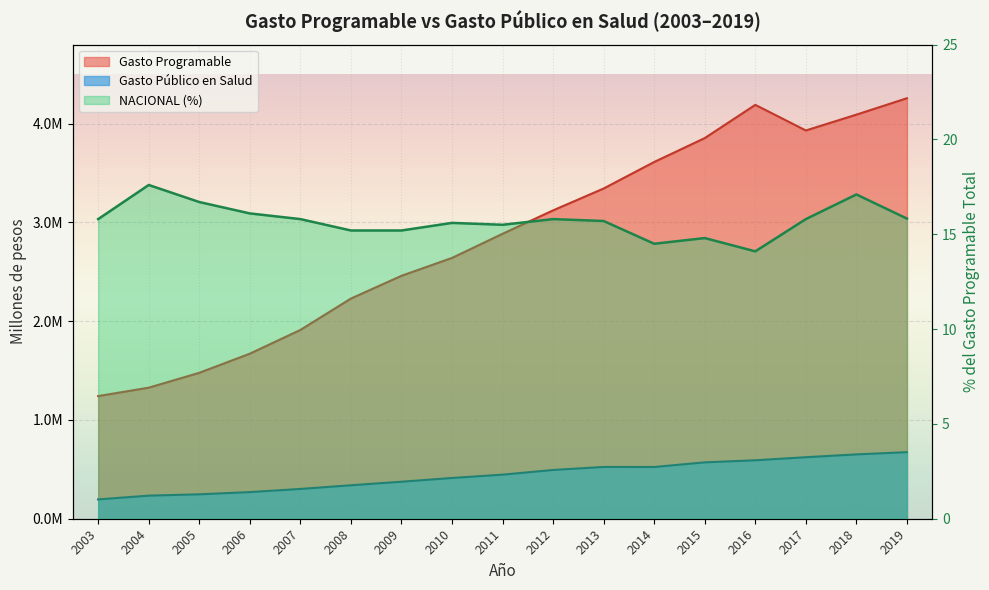

Reading left to right, what are all the values shown in this chart?

Gasto Programable: 1241853.3	1326952.4	1477368.1	1671174.6	1911320.8	2229154.5	2459609.7	2640625.2	2884915.8	3122058.4	3343528.7	3612054.6	3853981.9	4190237.6	3931021.6	4091257.3	4257377.8
Gasto Público en Salud: 195812.9	233809.5	247281.4	269864.0	301655.8	339035.9	374834.0	412675.9	446257.0	493795.1	524372.6	523853.0	570887.6	591913.1	622937.4	651520.4	673823.2
NACIONAL (%): 15.8	17.6	16.7	16.1	15.8	15.2	15.2	15.6	15.5	15.8	15.7	14.5	14.8	14.1	15.8	17.1	15.8